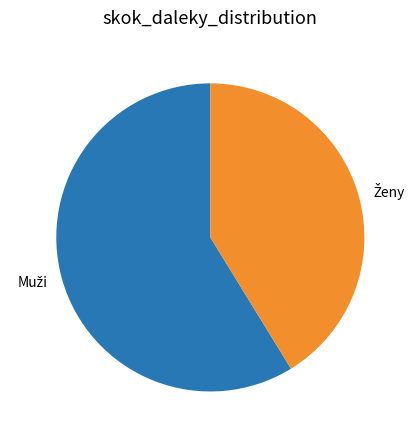

Is there any slice that represents more than half of the pie?

Yes